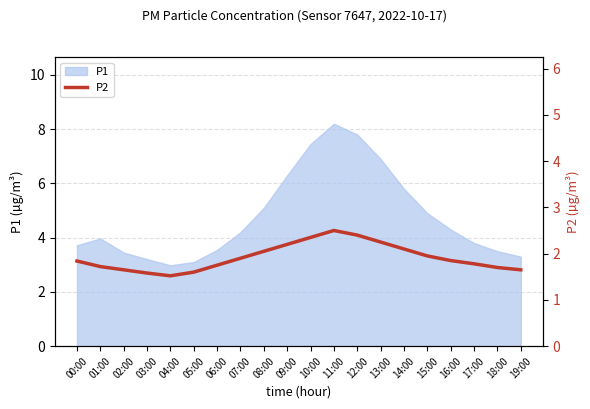

Which category has the highest value across all series?

11:00